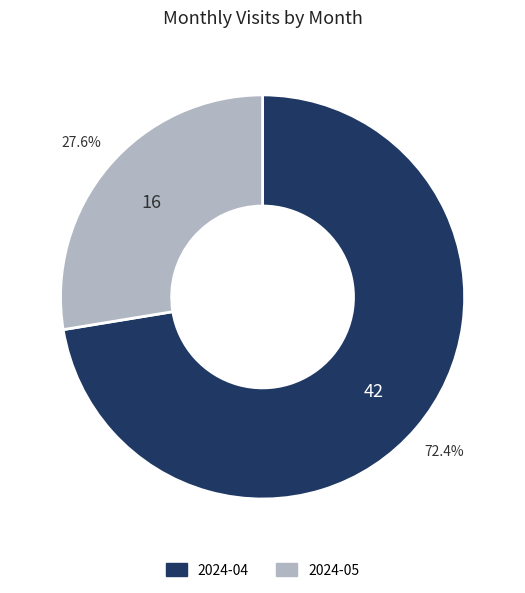

To the nearest percent, what is the difference between the largest and smallest slice percentages?

45%